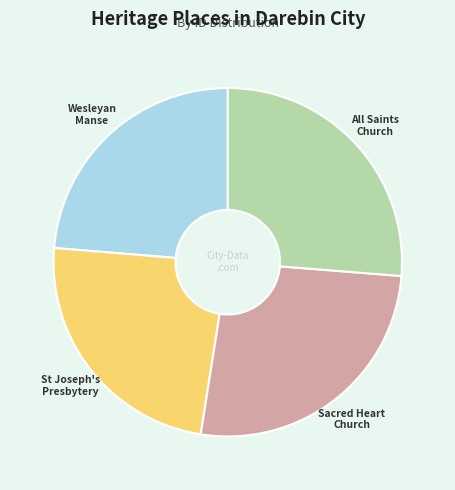

Does any single category account for the majority?

No